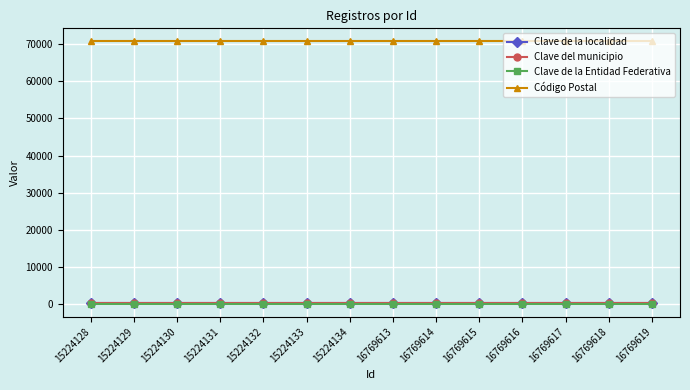

Is this an area chart (filled region under the line)?

No